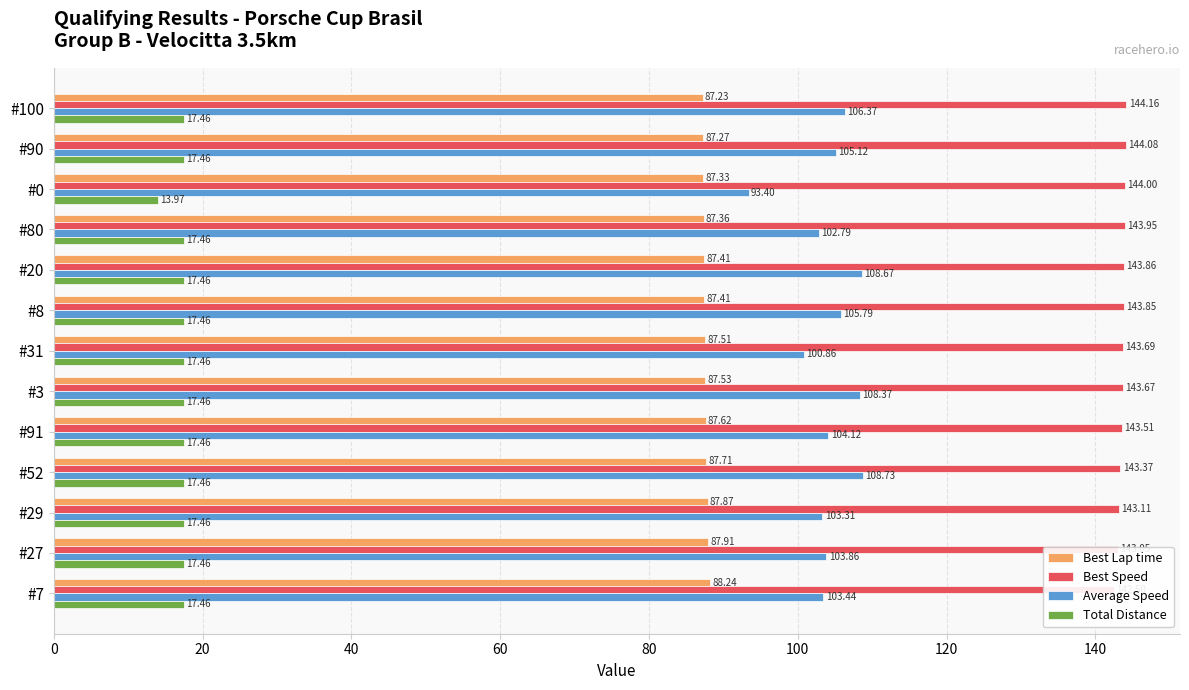

Reading left to right, list all the values displayed in this chart.

Best Lap time: 87.2	87.3	87.3	87.4	87.4	87.4	87.5	87.5	87.6	87.7	87.9	87.9	88.2
Best Speed: 144.2	144.1	144.0	143.9	143.9	143.9	143.7	143.7	143.5	143.4	143.1	143.0	142.5
Average Speed: 106.4	105.1	93.4	102.8	108.7	105.8	100.9	108.4	104.1	108.7	103.3	103.9	103.4
Total Distance: 17.5	17.5	14.0	17.5	17.5	17.5	17.5	17.5	17.5	17.5	17.5	17.5	17.5